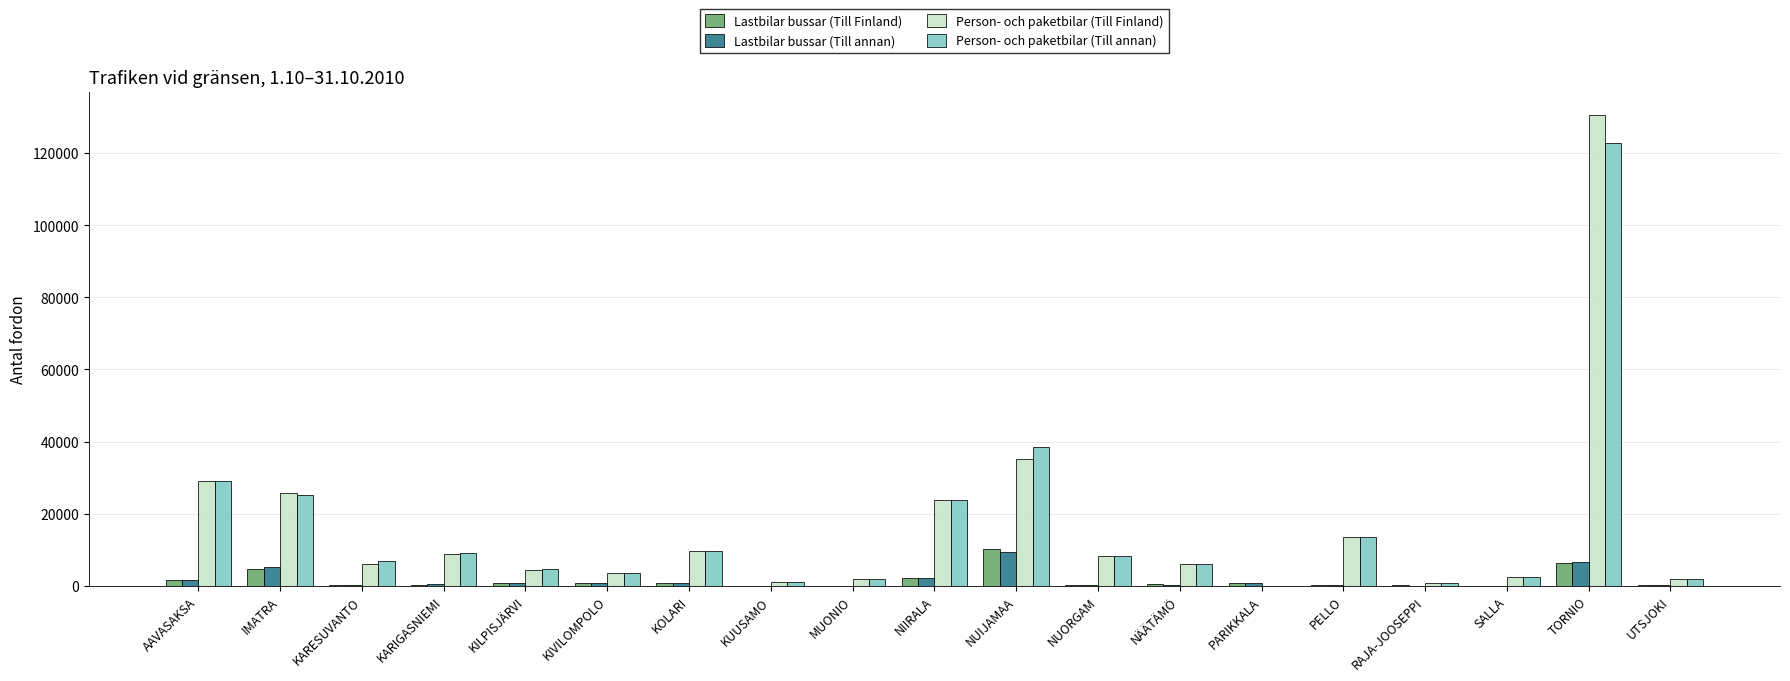

What is the spread (max minus min) of values at TORNIO?

124194